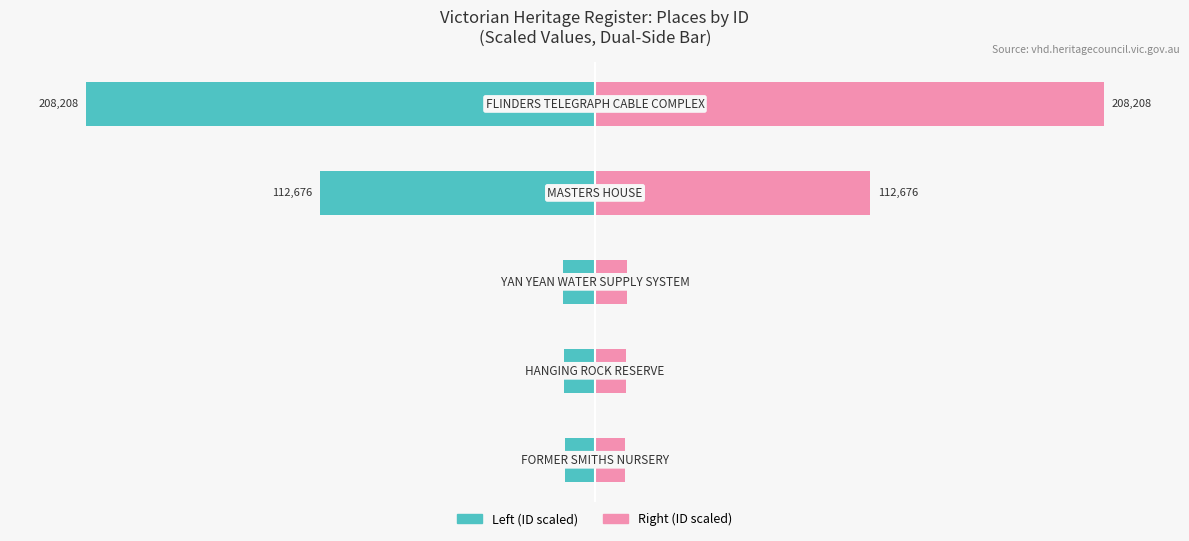

Reading left to right, list all the values displayed in this chart.

Left (ID scaled): -6.0	-6.0	-6.3	-54.1	-100.0
Right (ID scaled): 6.0	6.0	6.3	54.1	100.0